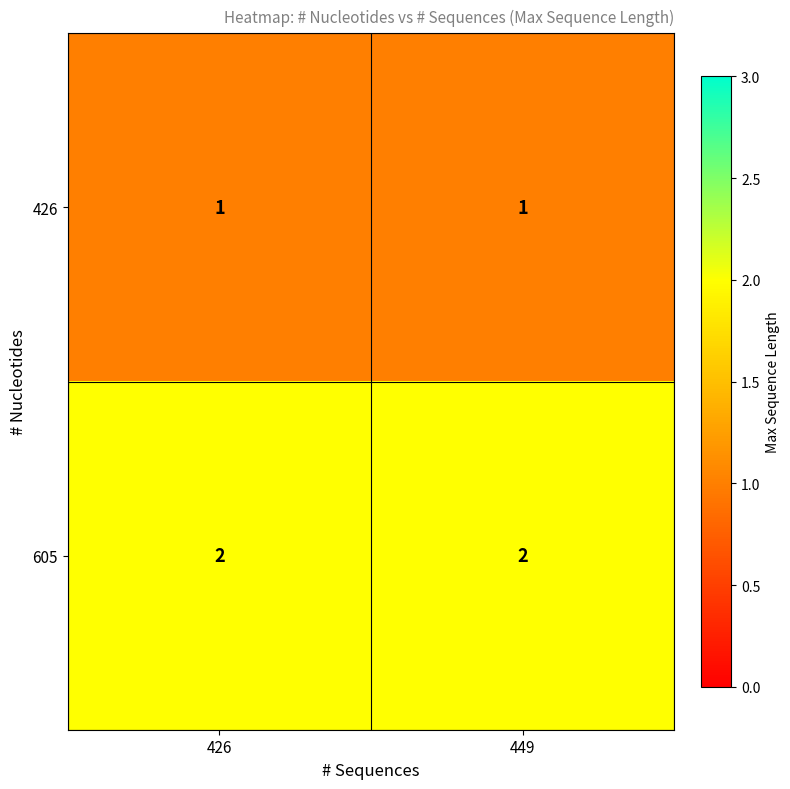

Which series has the largest total across all categories?

605